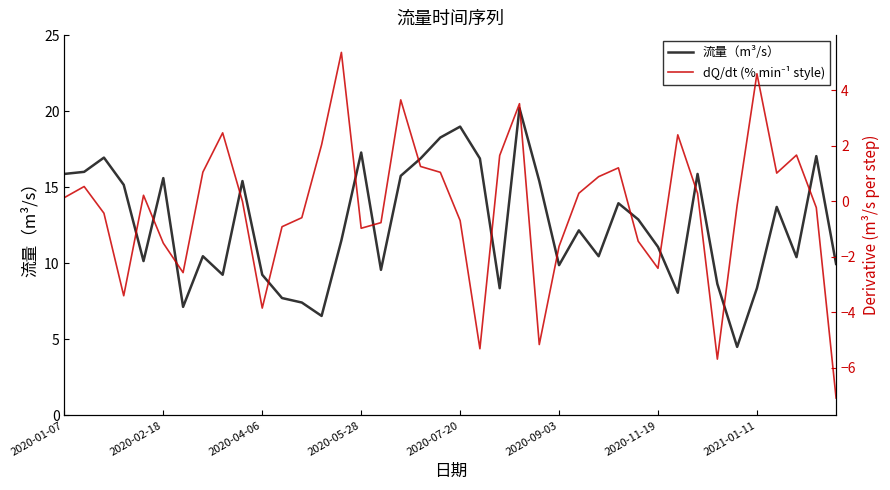

Which series has the largest total across all categories?

流量（m³/s）